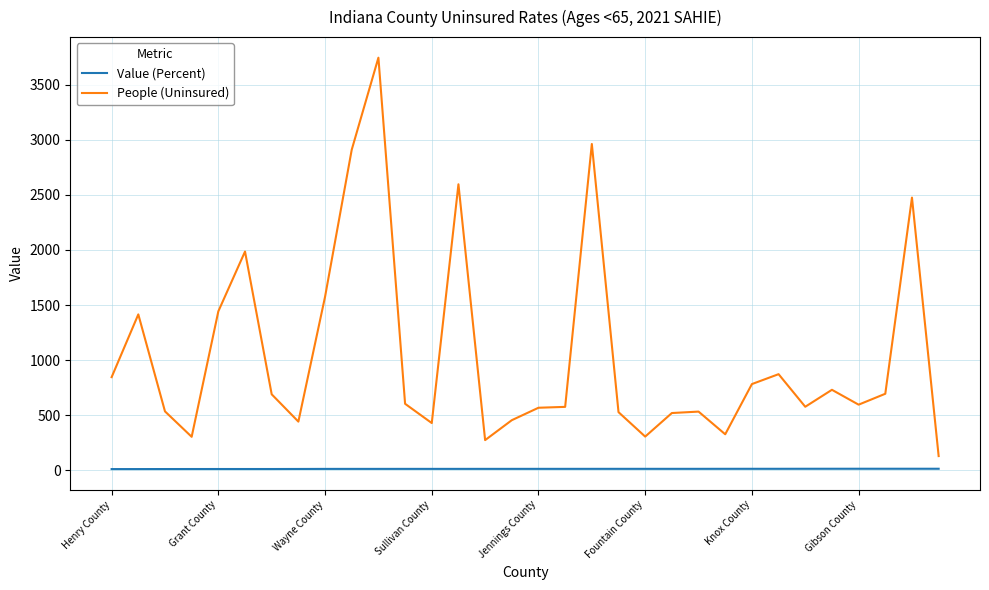

What is the maximum value for People (Uninsured)?

3747.0